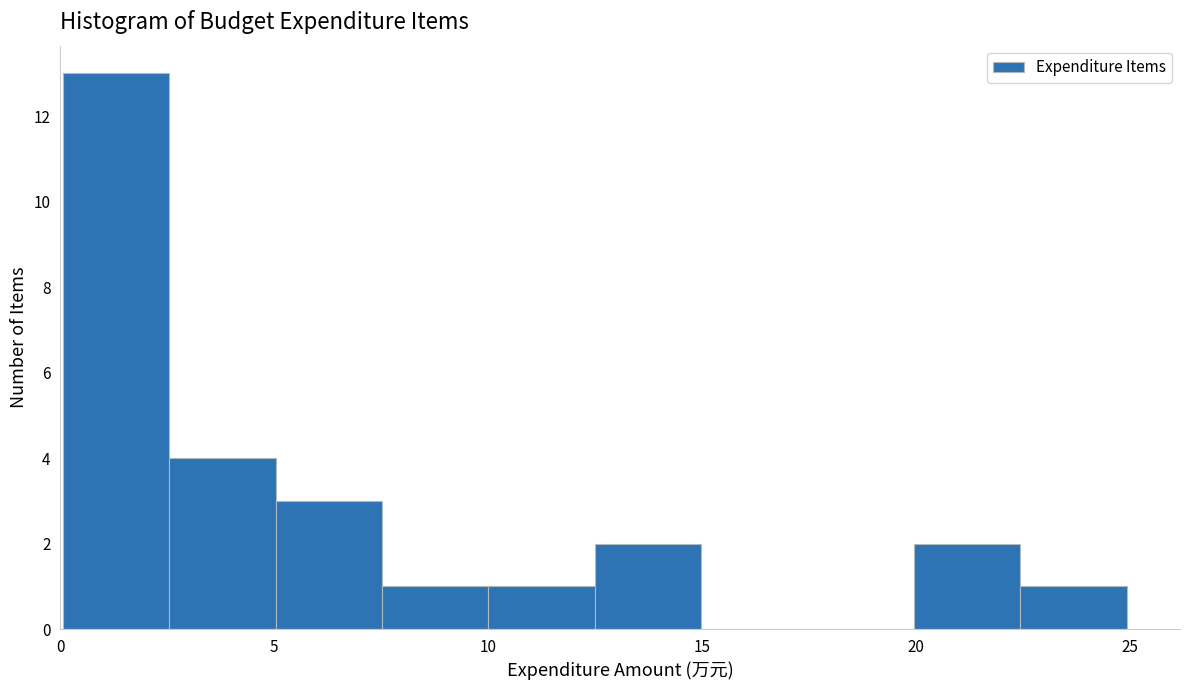

Reading left to right, transcribe this chart: for each bar, give the range it covers on the x-axis and its height. Neither the bar edges nor the heights are printed on the chart, so give them approximately, as read against the axes.

0.0 to 2.5: 13
2.5 to 5.0: 4
5.0 to 7.5: 3
7.5 to 10.0: 1
10.0 to 12.5: 1
12.5 to 15.0: 2
15.0 to 17.5: 0
17.5 to 20.0: 0
20.0 to 22.5: 2
22.5 to 25.0: 1